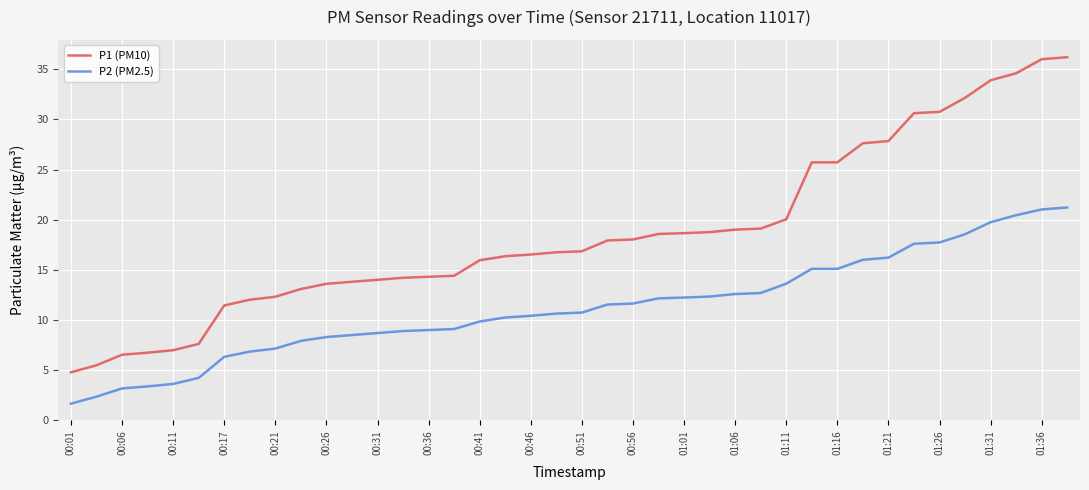

True or false: P2 (PM2.5) and P1 (PM10) cross at least once.

False